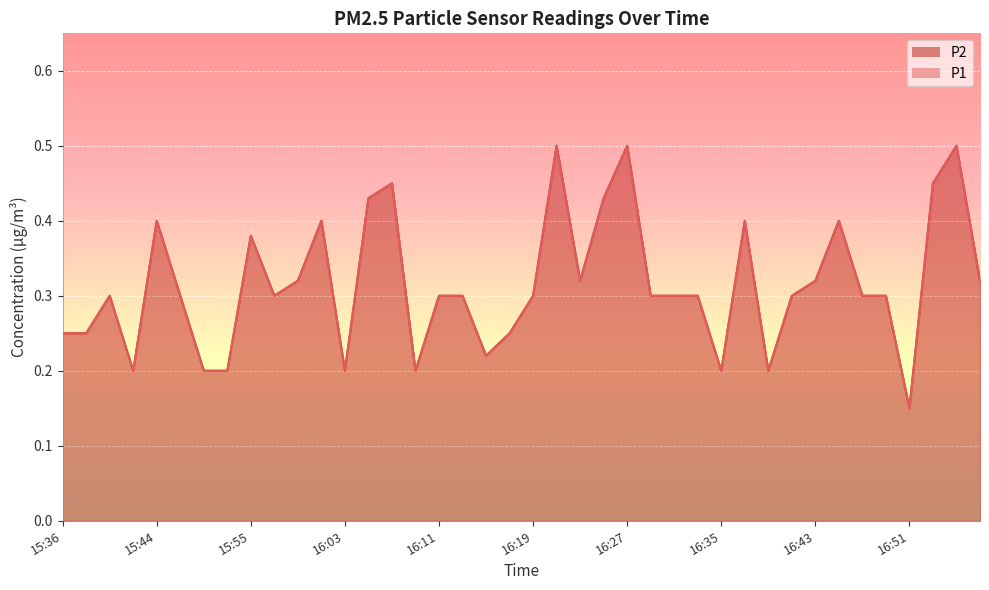

How many interior local peaks does the P2 series have?

10